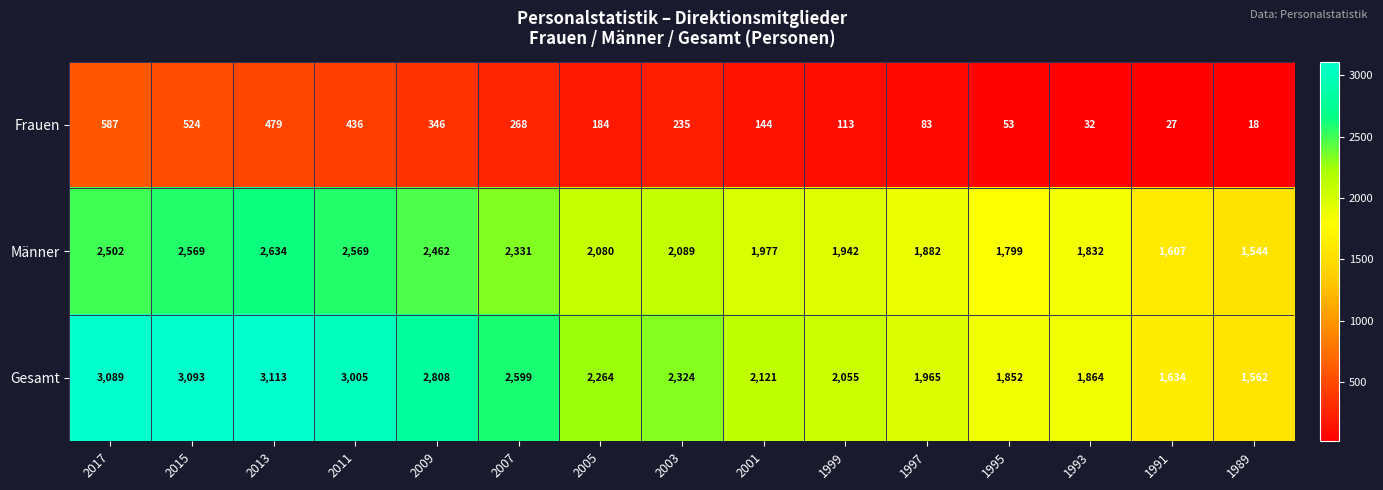

Is it true that Männer equals 1310 at 2011?

False